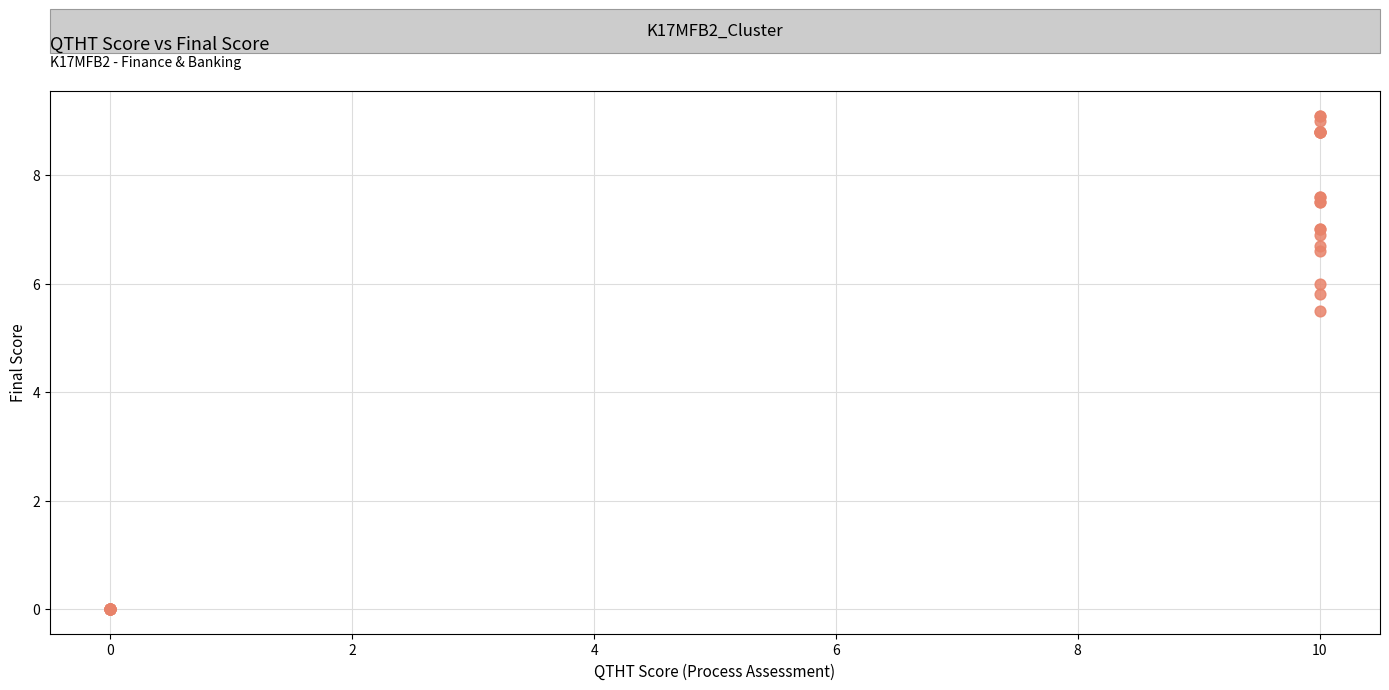

What Y value in the scatter plot is closest to 4?

5.5